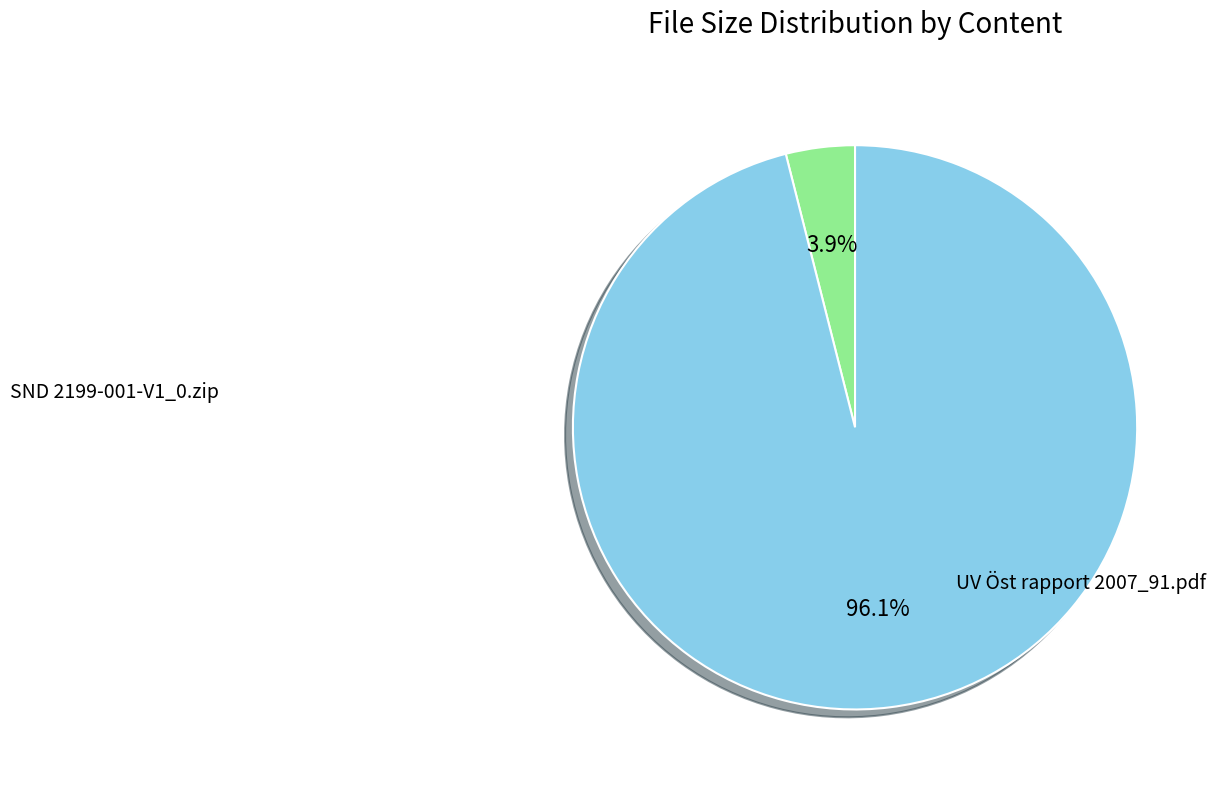

Which category has the biggest portion of the pie?

UV Öst rapport 2007_91.pdf